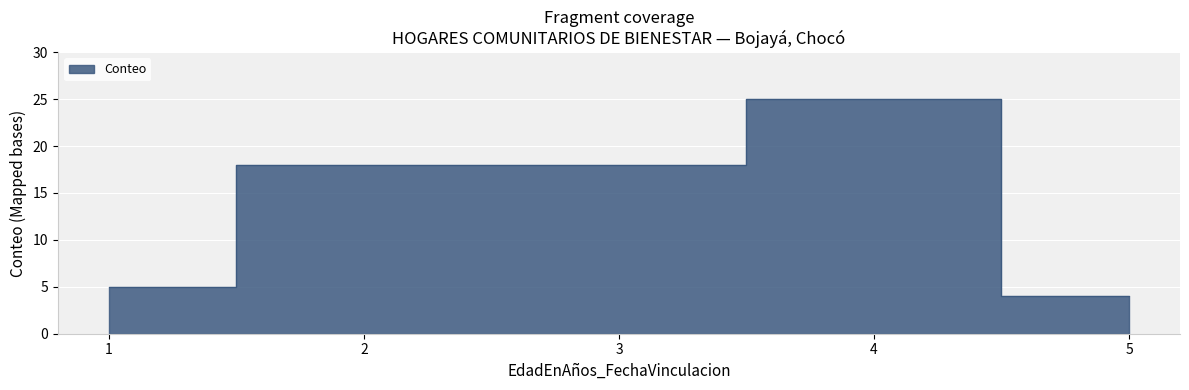

True or false: there are more than 2 points higher than both neighbors.

False